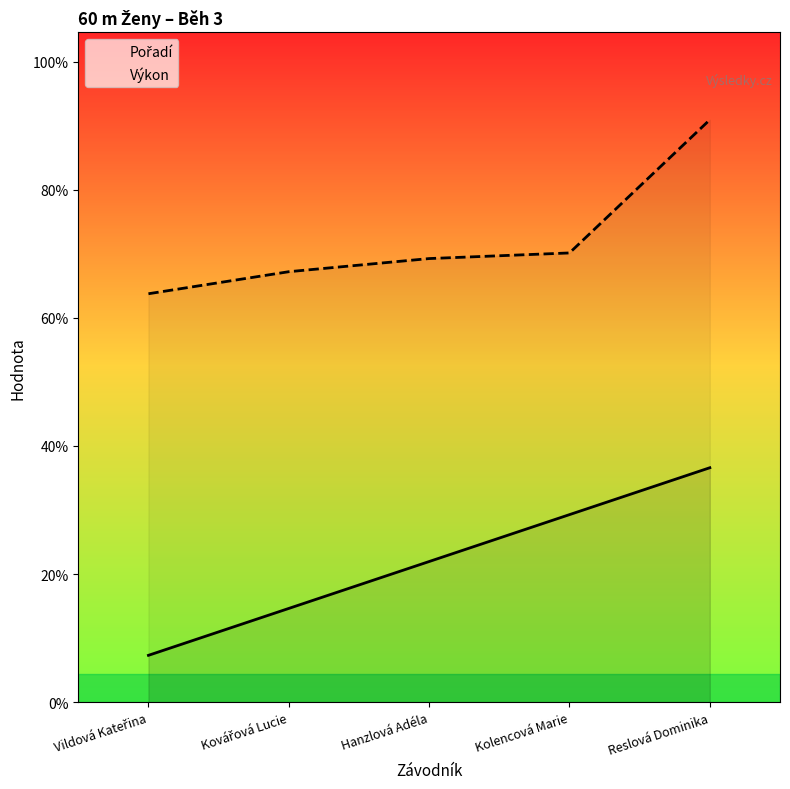

Reading left to right, transcribe all the data shown in this chart.

Pořadí: Vildová Kateřina=1.0	Kovářová Lucie=2.0	Hanzlová Adéla=3.0	Kolencová Marie=4.0	Reslová Dominika=5.0
Výkon: Vildová Kateřina=8.7	Kovářová Lucie=9.2	Hanzlová Adéla=9.5	Kolencová Marie=9.6	Reslová Dominika=12.4